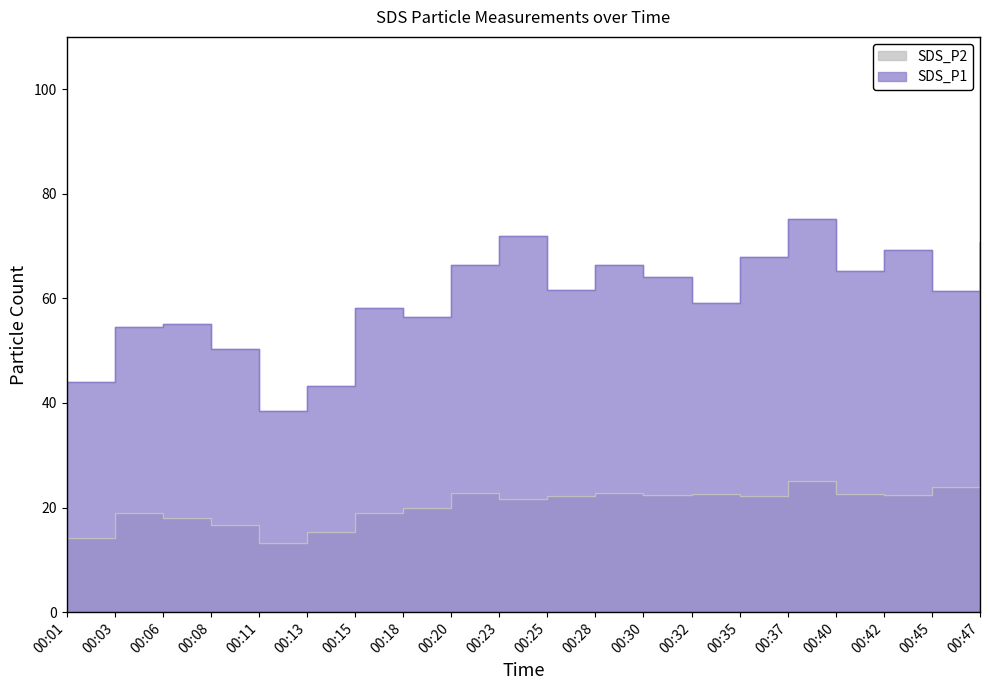

Where is the first local minimum for SDS_P2?

00:11